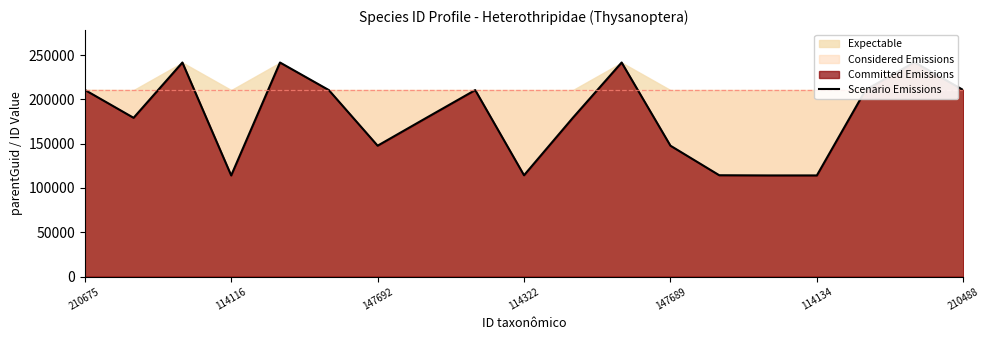

Rank the categories by value from highest to lowest.

17, 147689, 11, 147692, 210675, 16, 18, 8, 114134, 7, 114116, 10, 210488, 12, 13, 9, 15, 14, 114322